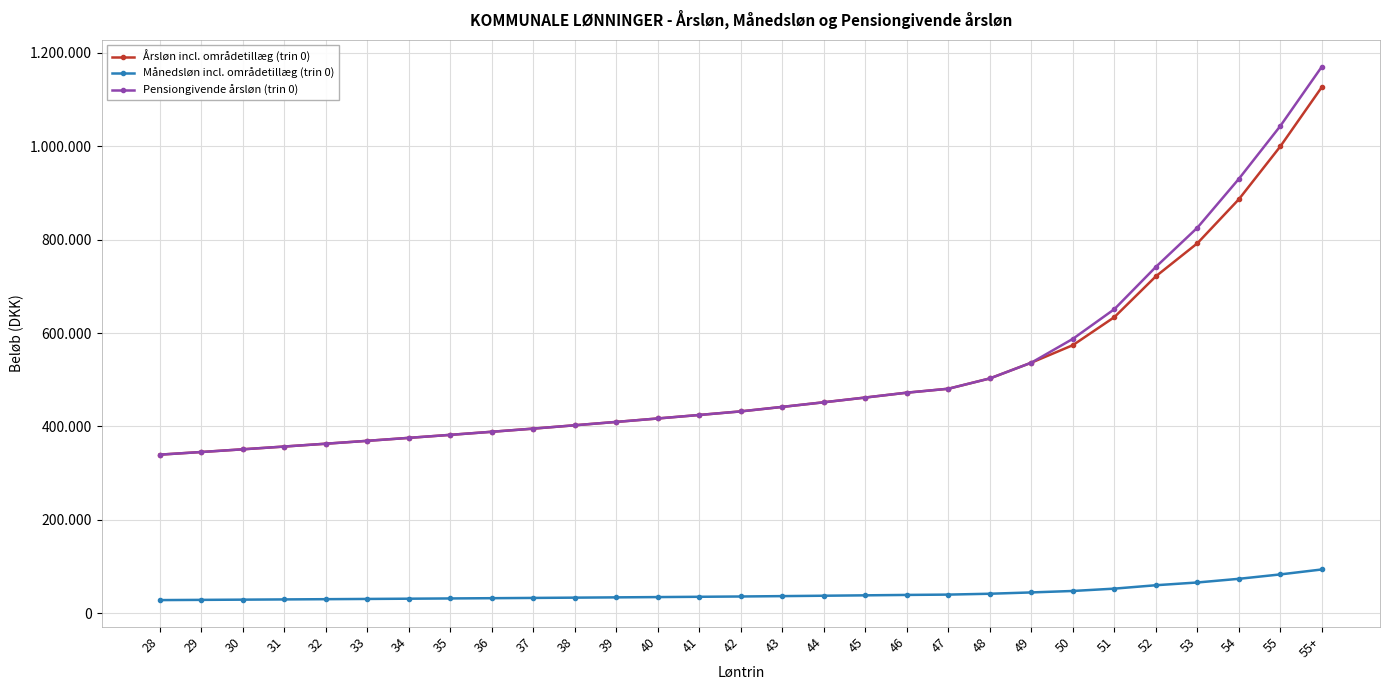

True or false: Årsløn incl. områdetillæg (trin 0) and Pensiongivende årsløn (trin 0) intersect in this chart.

False